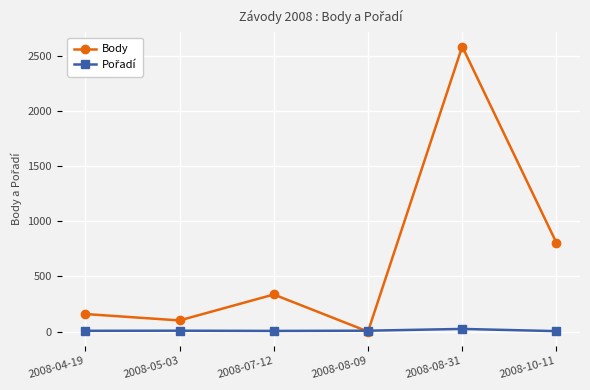

Which series has the largest total across all categories?

Body